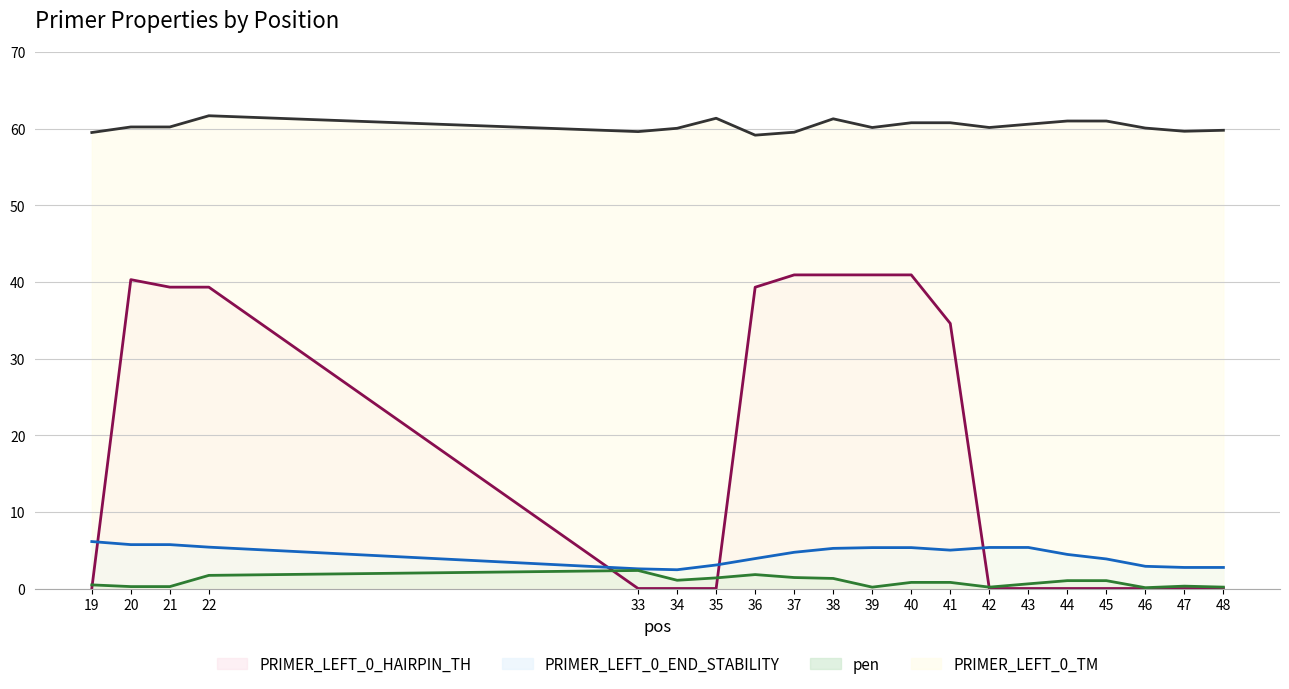

Reading left to right, what are all the values shown in this chart?

pen: 19=0.5	20=0.3	21=0.3	22=1.7	33=2.4	34=1.1	35=1.4	36=1.8	37=1.4	38=1.3	39=0.2	40=0.8	41=0.8	42=0.2	43=0.6	44=1.0	45=1.0	46=0.1	47=0.3	48=0.2
PRIMER_LEFT_0_TM: 19=59.5	20=60.3	21=60.3	22=61.7	33=59.6	34=60.1	35=61.4	36=59.2	37=59.6	38=61.3	39=60.2	40=60.8	41=60.8	42=60.2	43=60.6	44=61.0	45=61.0	46=60.1	47=59.7	48=59.8
PRIMER_LEFT_0_END_STABILITY: 19=6.1	20=5.7	21=5.7	22=5.4	33=2.6	34=2.5	35=3.1	36=3.9	37=4.7	38=5.2	39=5.3	40=5.3	41=5.0	42=5.4	43=5.4	44=4.5	45=3.9	46=2.9	47=2.8	48=2.8
PRIMER_LEFT_0_HAIRPIN_TH: 19=0.0	20=40.3	21=39.3	22=39.3	33=0.0	34=0.0	35=0.0	36=39.3	37=40.9	38=40.9	39=40.9	40=40.9	41=34.6	42=0.0	43=0.0	44=0.0	45=0.0	46=0.0	47=0.0	48=0.0